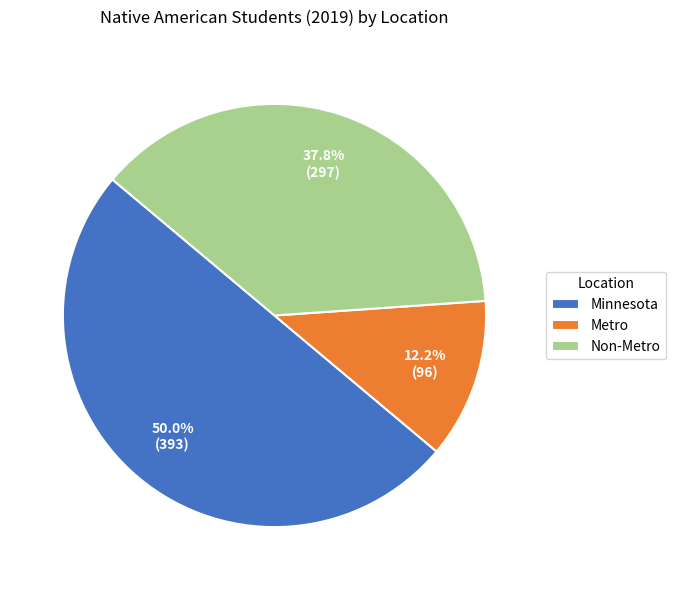

True or false: Minnesota accounts for 58% of the total.

False